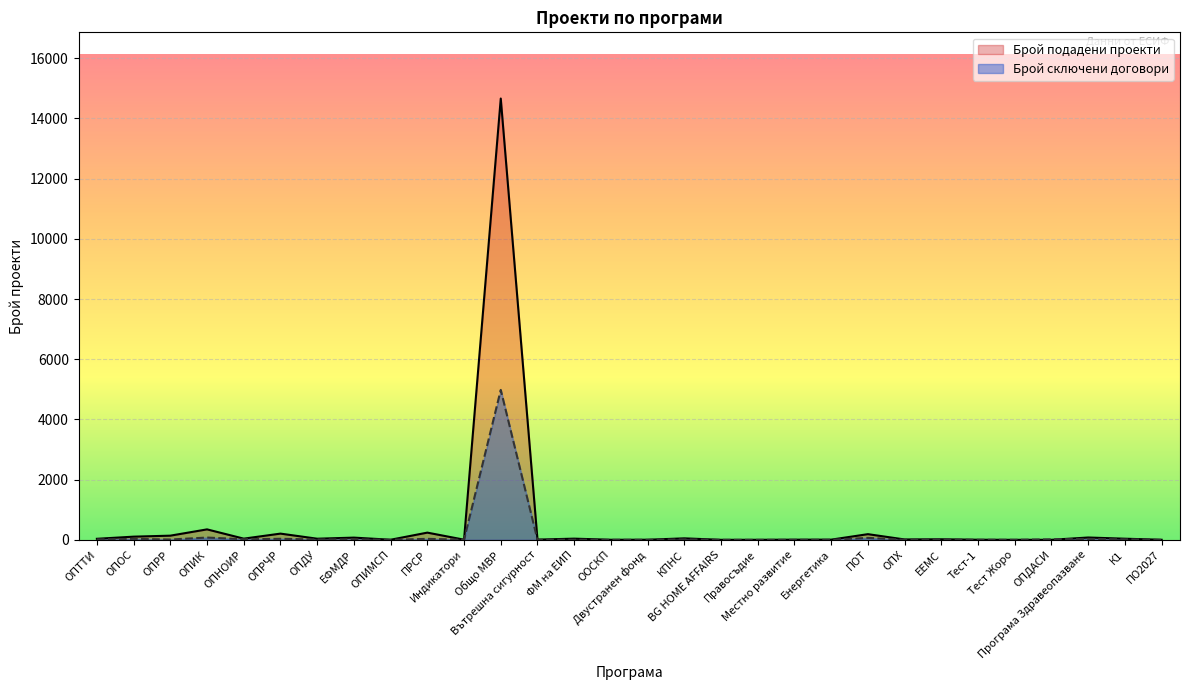

Reading left to right, list all the values displayed in this chart.

Брой подадени проекти: 35	106	139	348	40	207	38	74	4	240	6	14659	8	40	3	4	50	1	2	6	7	189	13	19	4	1	2	78	38	3
Брой сключени договори: 15	33	11	76	20	35	12	17	1	33	5	4981	3	4	1	2	15	1	0	1	2	65	3	12	3	1	17	32	17	0